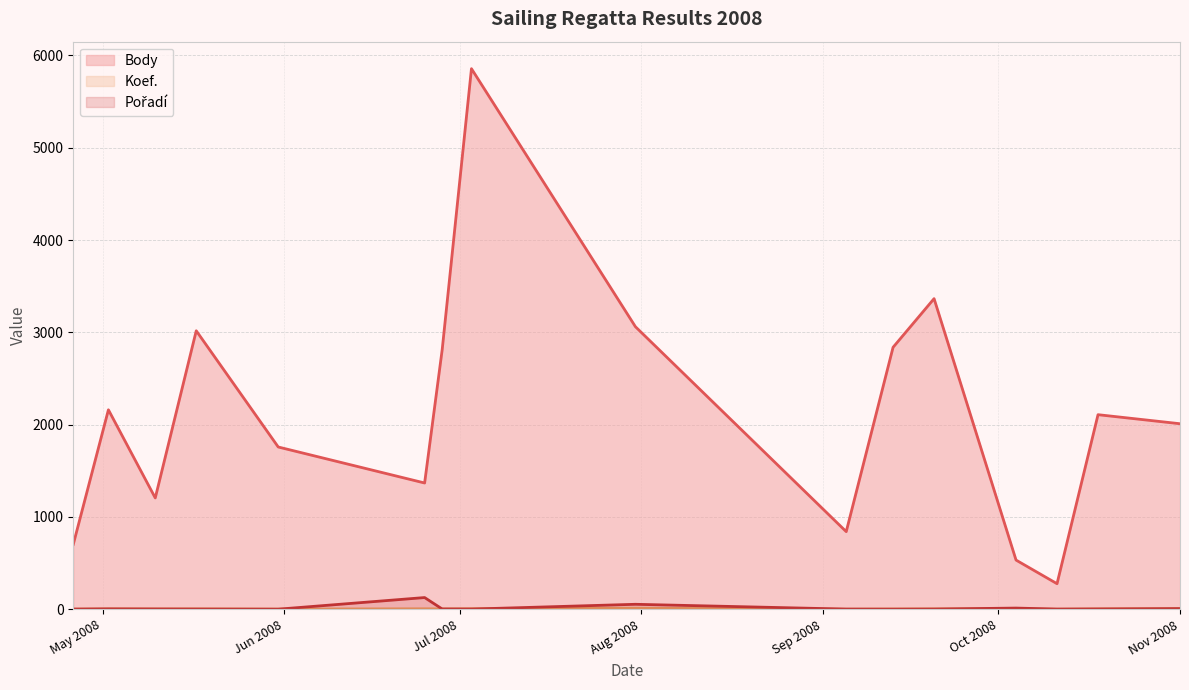

What is the greatest value displayed?

5856